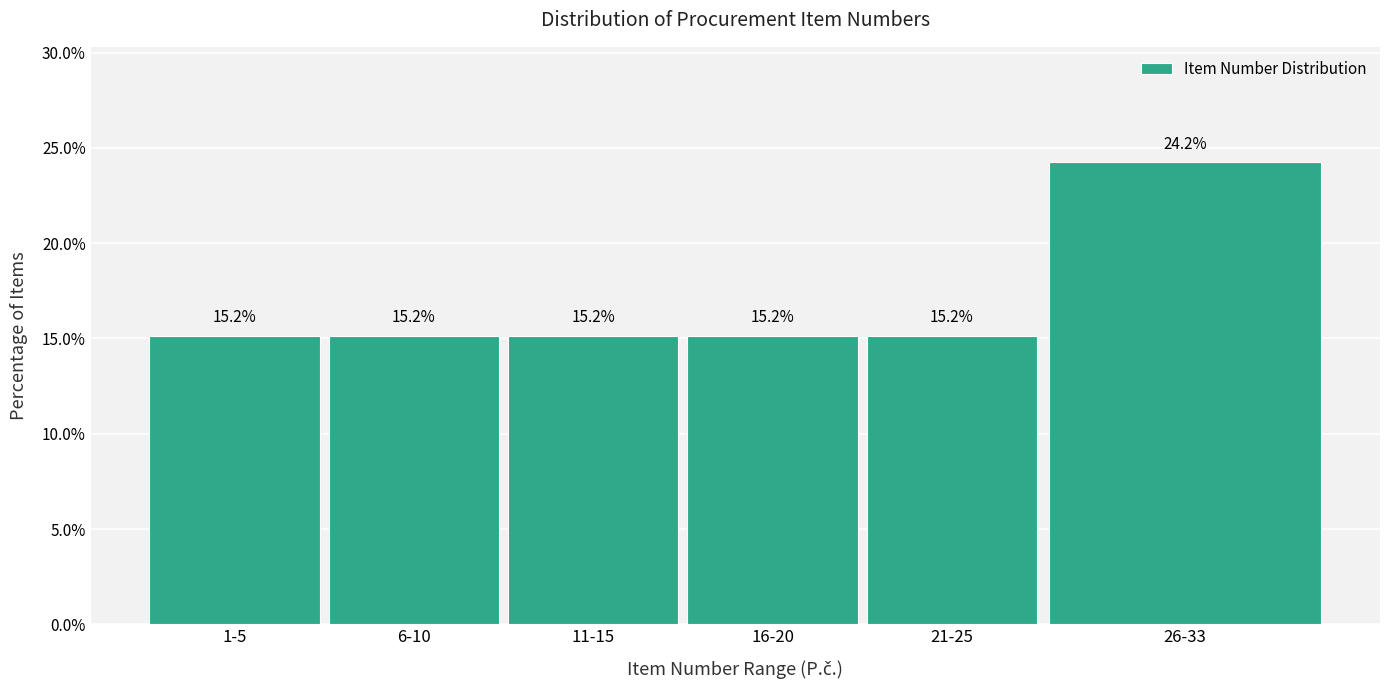

Reading left to right, list all the values displayed in this chart.

15.2	15.2	15.2	15.2	15.2	24.2